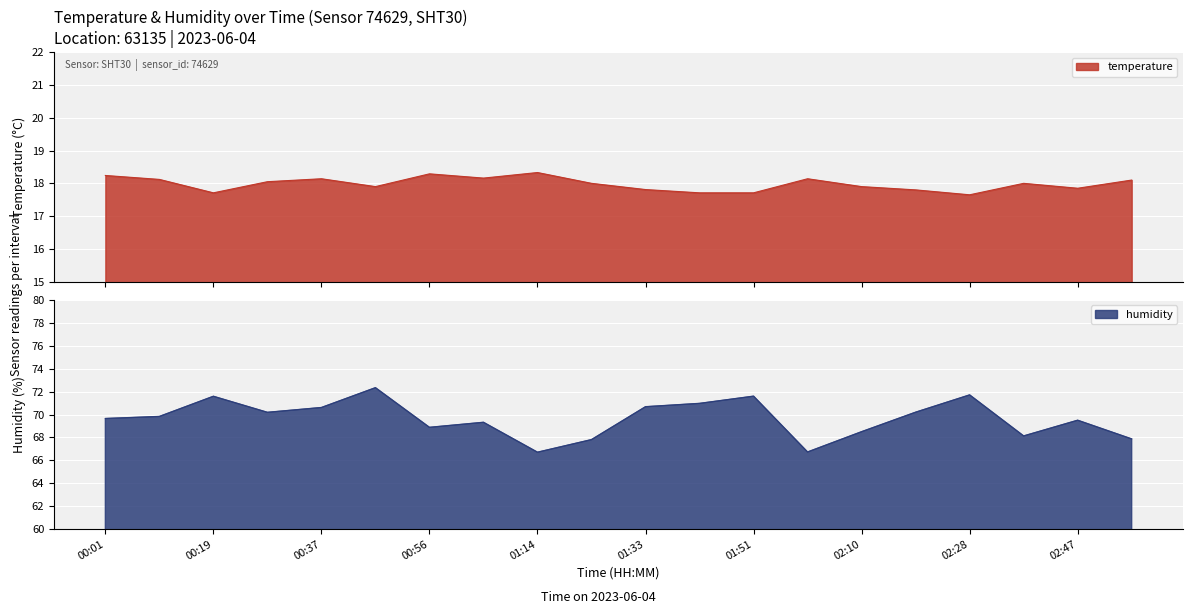

Reading right to left, extract all data points from this chart.

temperature: 02:56=18.1	02:47=17.9	02:37=18.0	02:28=17.6	02:19=17.8	02:10=17.9	02:00=18.1	01:51=17.7	01:42=17.7	01:33=17.8	01:23=18.0	01:14=18.3	01:05=18.2	00:56=18.3	00:47=17.9	00:37=18.1	00:28=18.1	00:19=17.7	00:10=18.1	00:01=18.2
humidity: 02:56=67.9	02:47=69.5	02:37=68.1	02:28=71.7	02:19=70.2	02:10=68.5	02:00=66.7	01:51=71.6	01:42=71.0	01:33=70.7	01:23=67.8	01:14=66.7	01:05=69.3	00:56=68.9	00:47=72.3	00:37=70.6	00:28=70.2	00:19=71.6	00:10=69.8	00:01=69.7